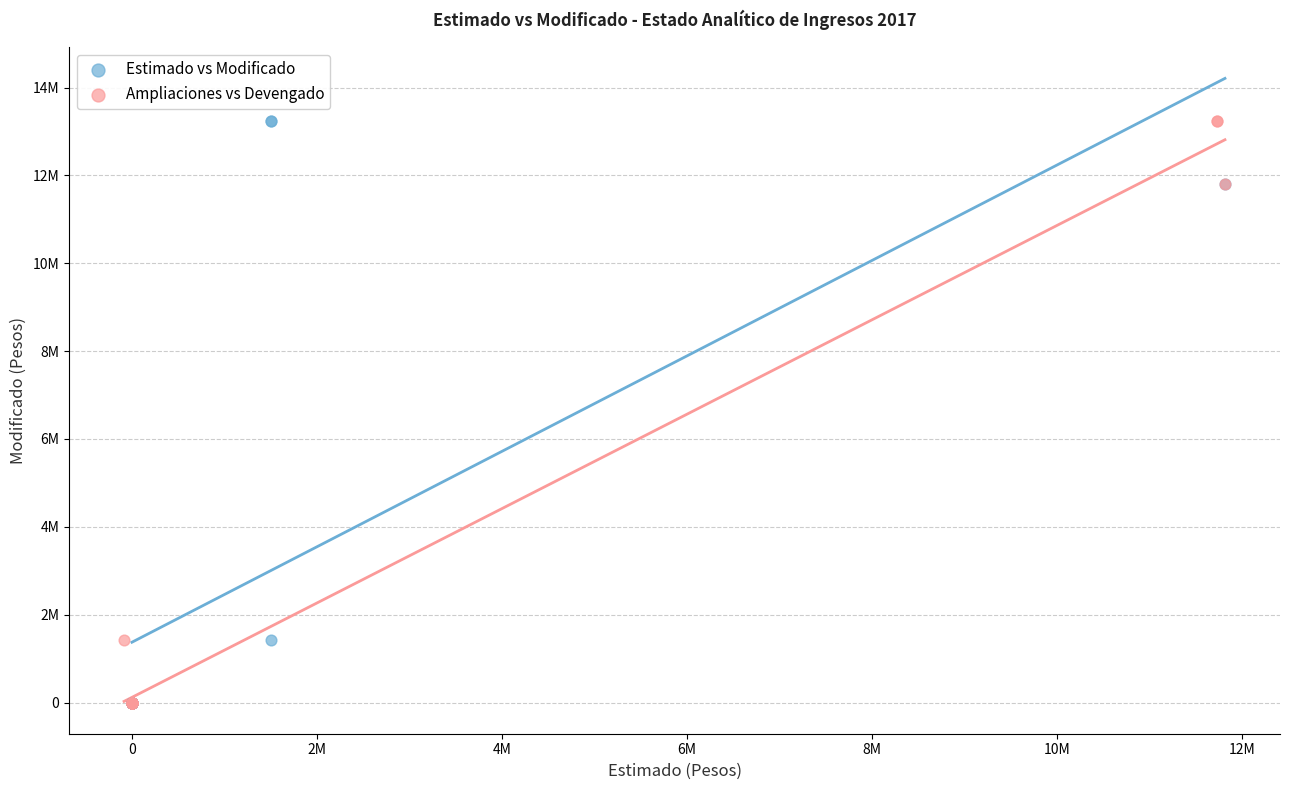

What are all the series names shown in the legend?

Estimado vs Modificado, Ampliaciones vs Devengado